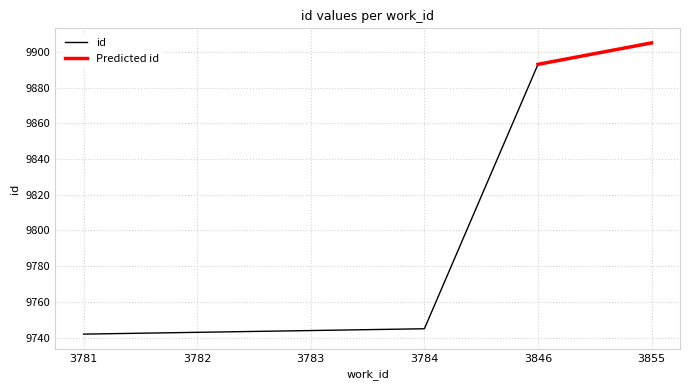

Reading left to right, what are all the values shown in this chart?

9742	9743	9744	9745	9893	9905